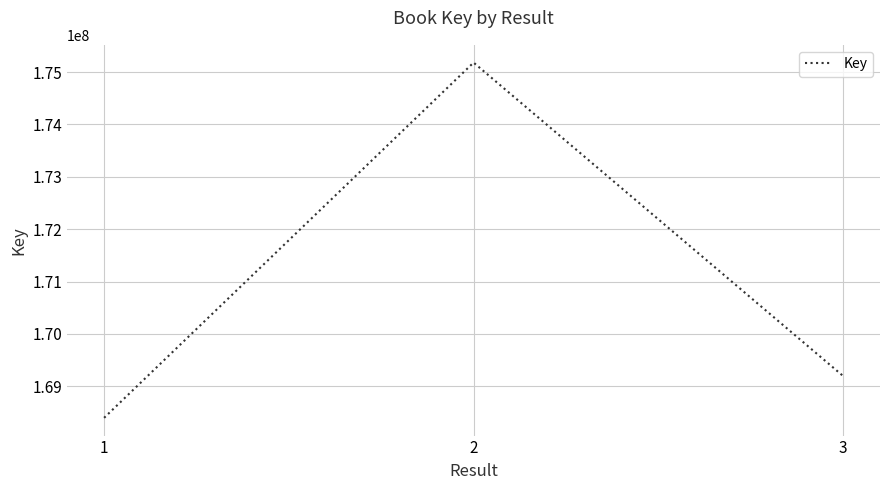

List the labels in order of value, smallest first.

1, 3, 2